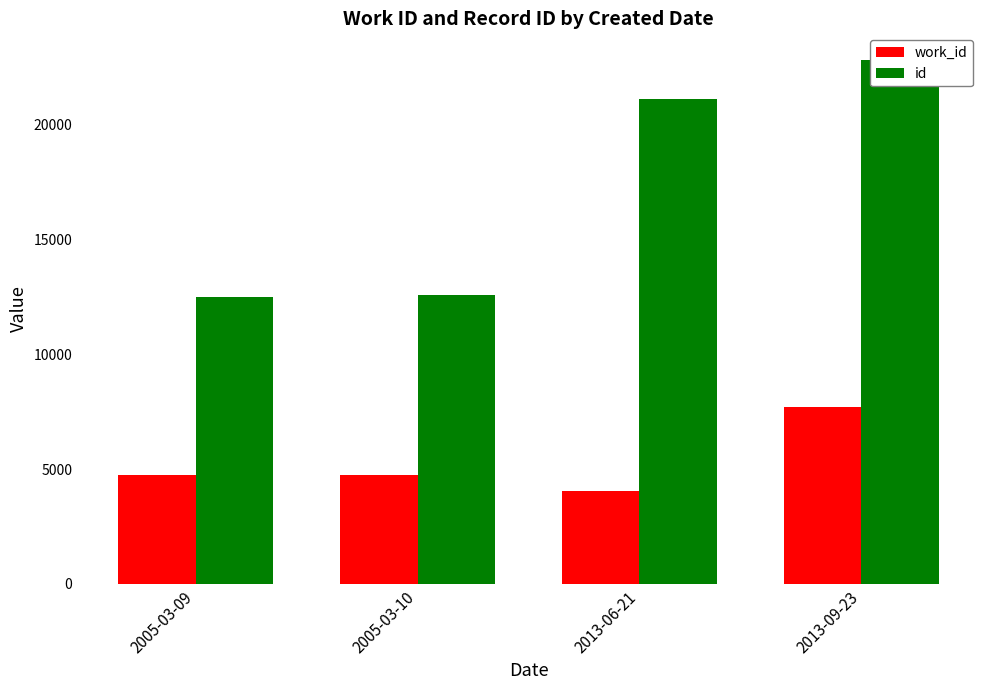

How many data points in work_id are less than 4743?

2